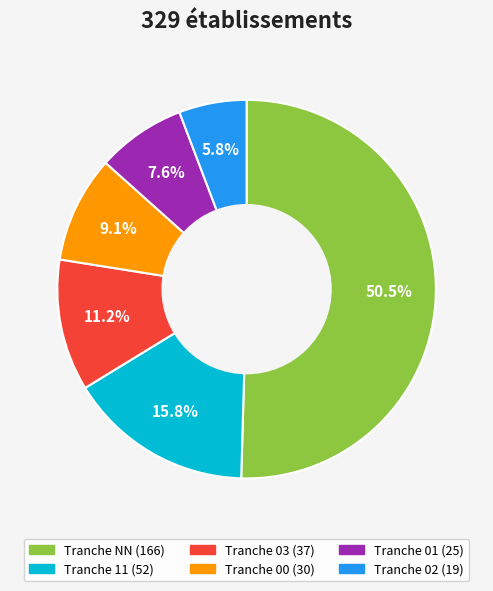

How many segments does this pie chart have?

6